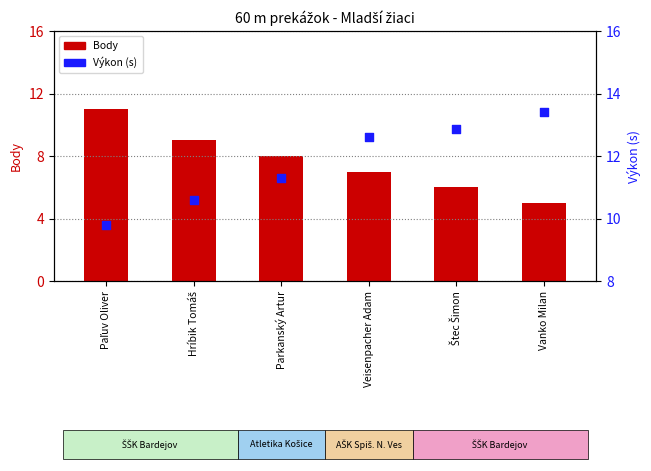

Which series contains the highest Y value?

Výkon (s)